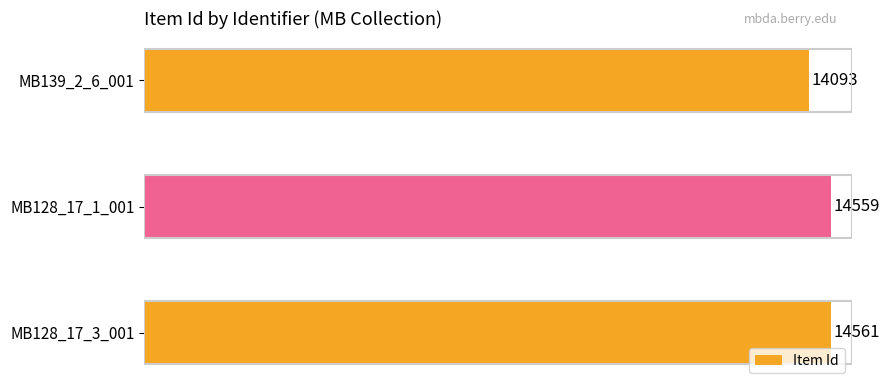

List the labels in order of value, largest first.

MB128_17_3_001, MB128_17_1_001, MB139_2_6_001